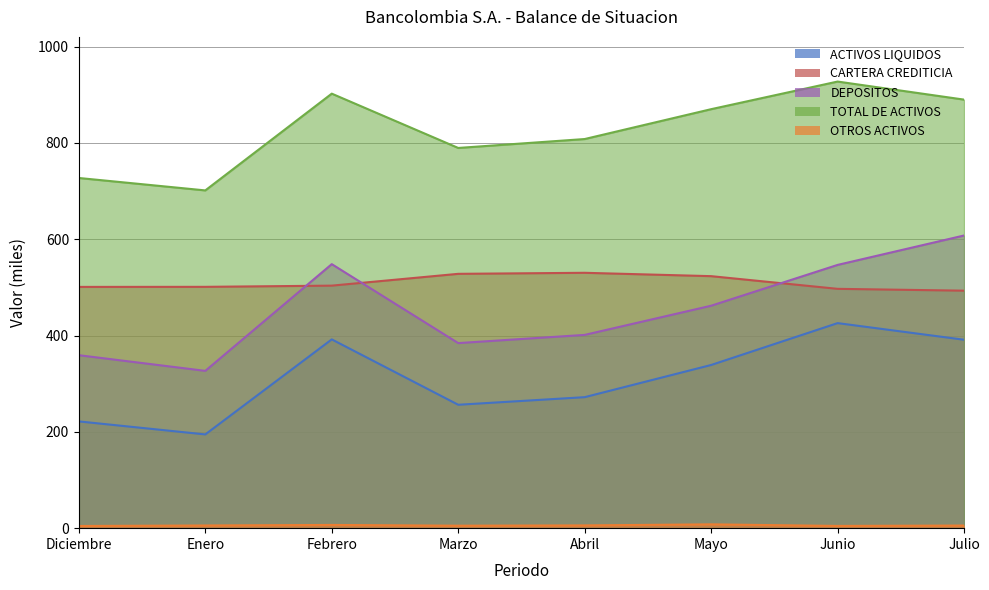

The value of DEPOSITOS at Marzo is 572.1. True or false?

False